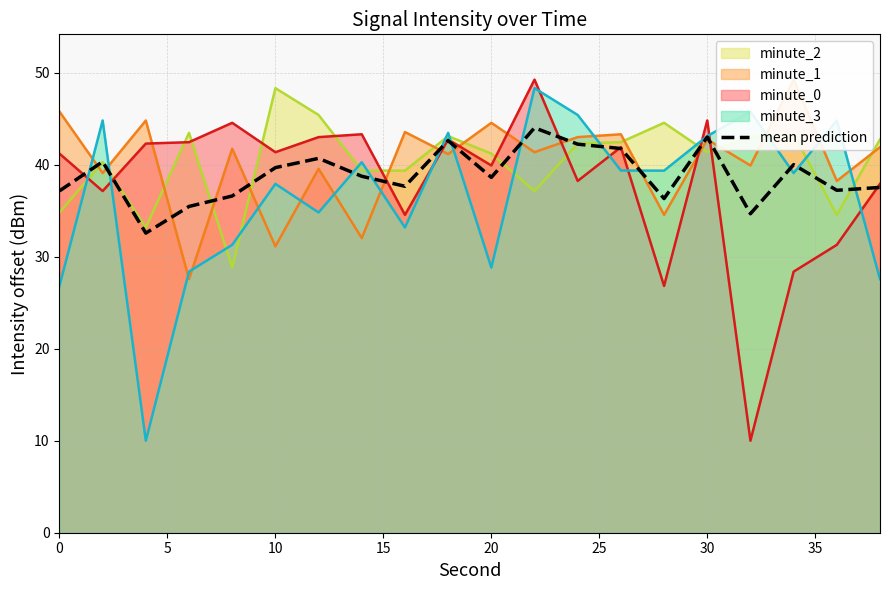

What is the value of the 15th point from the left?

36.3